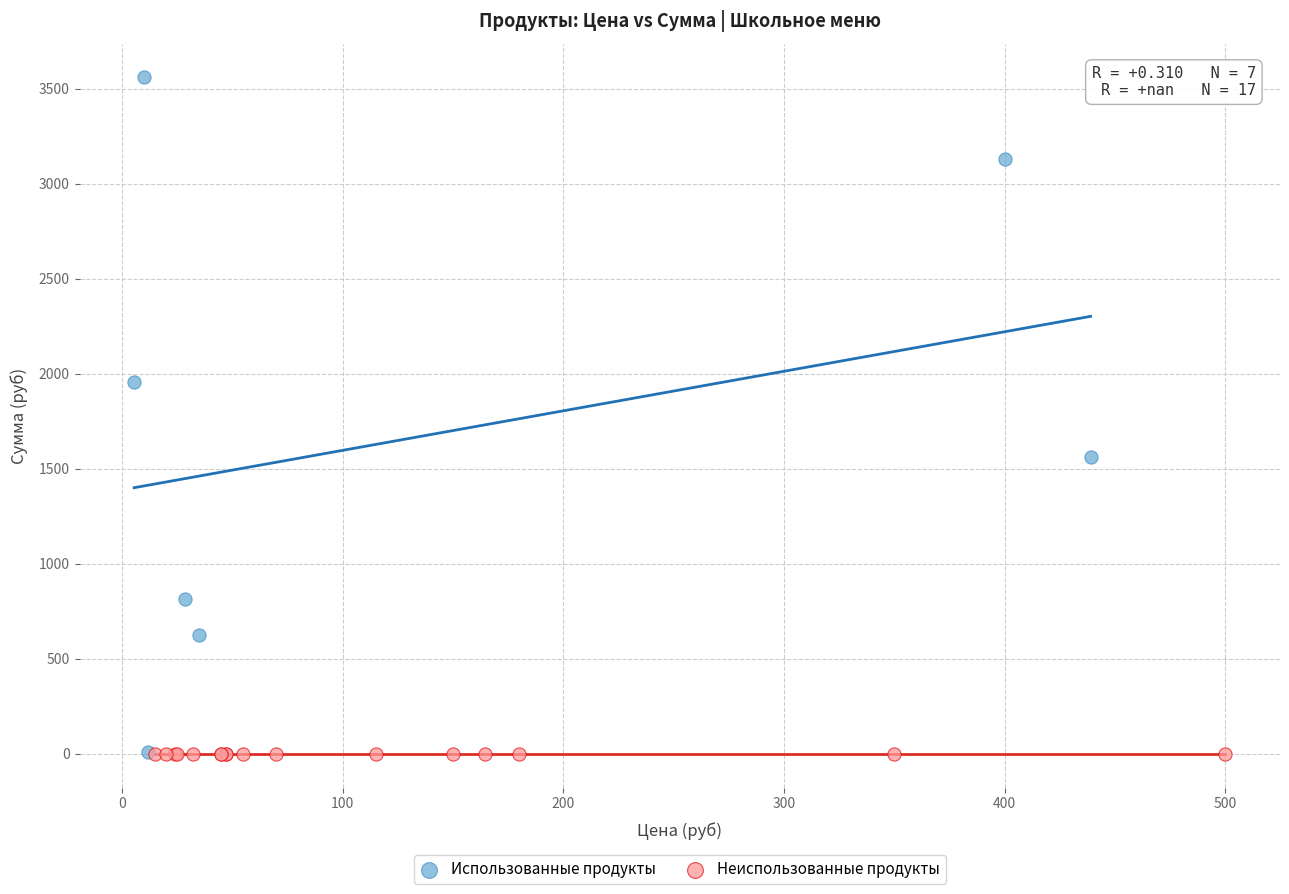

Which series reaches the maximum Y coordinate?

Использованные продукты